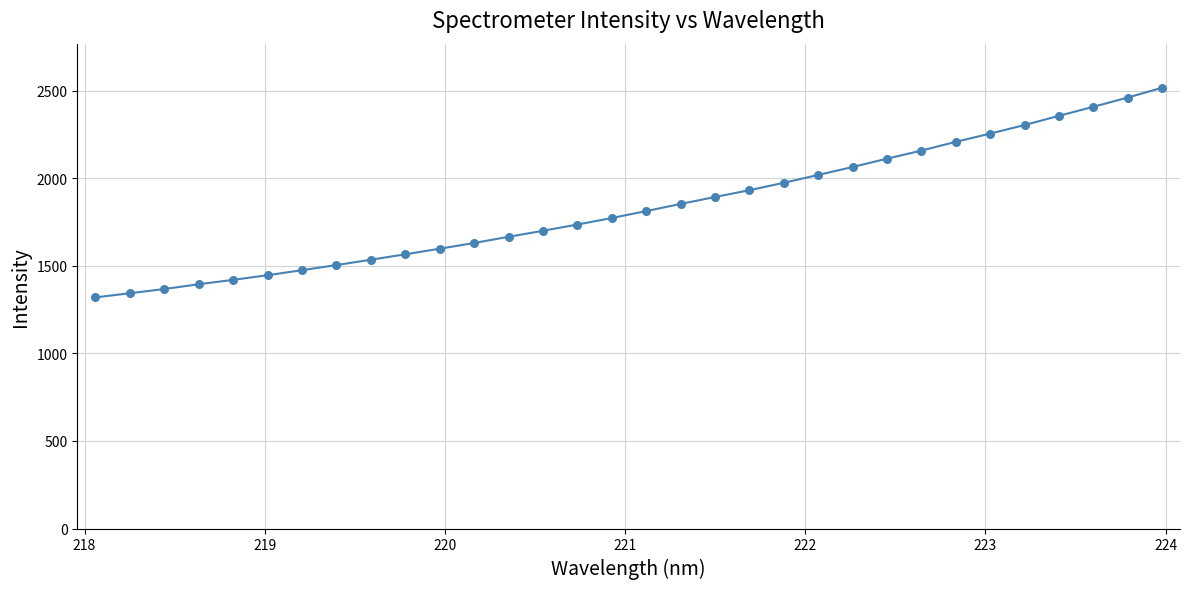

What is the smallest value displayed?

1319.7